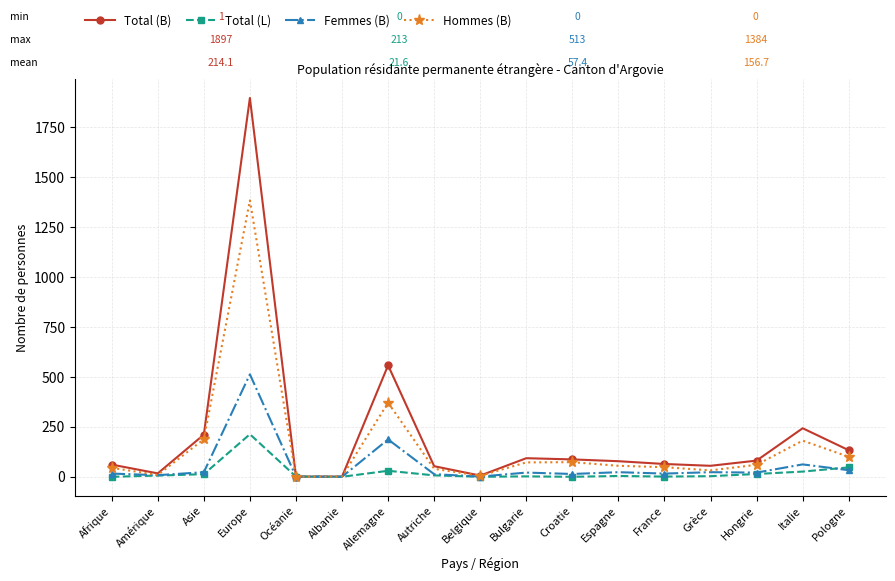

What are all the series names shown in the legend?

Total (B), Total (L), Femmes (B), Hommes (B)